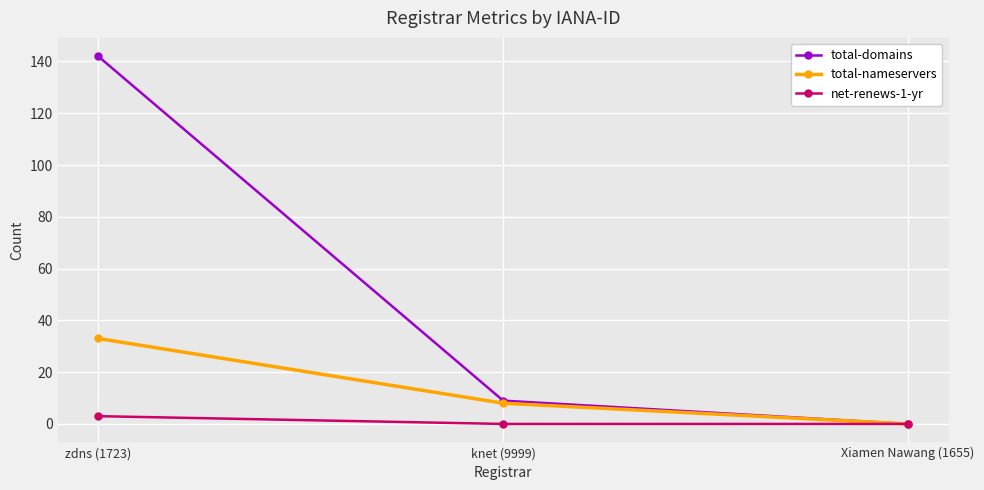

Which category has the lowest value in the total-domains series?

Xiamen Nawang (1655)